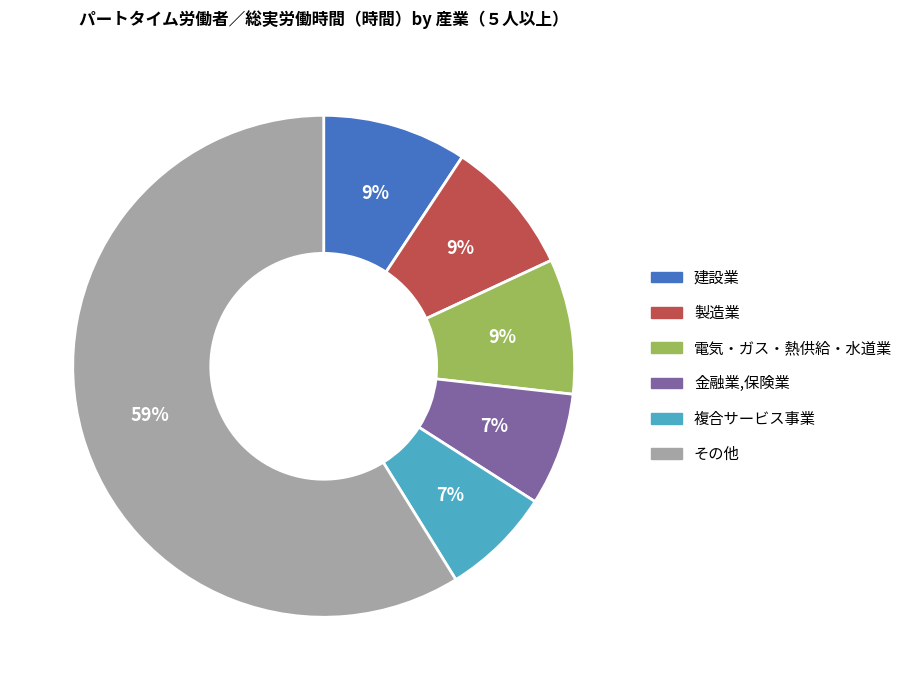

Is there any slice that represents more than half of the pie?

Yes